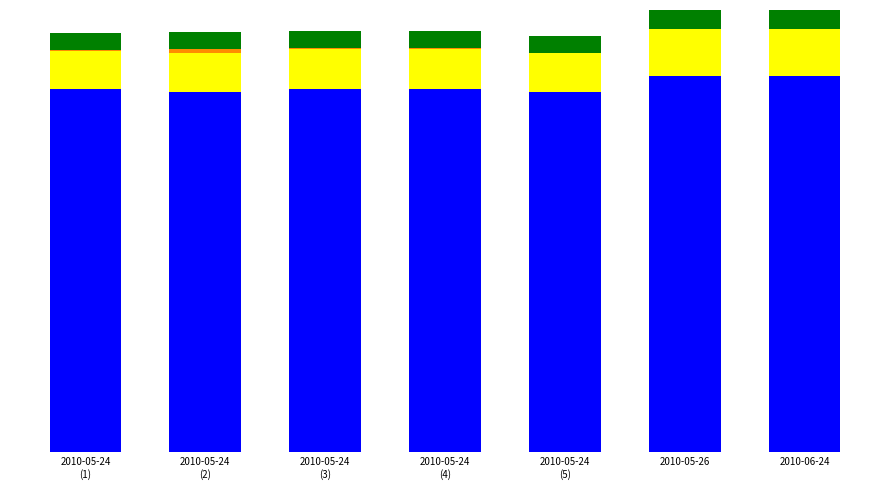

Are the bars horizontal?

No